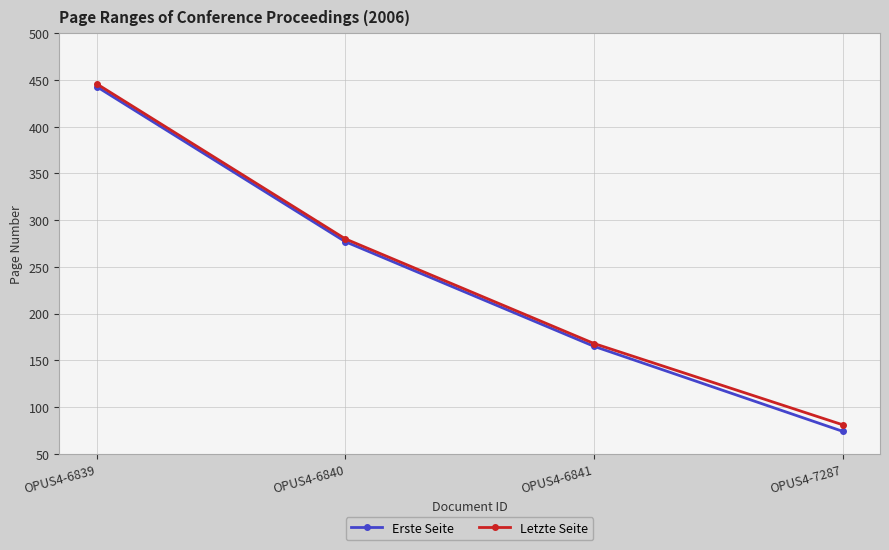

What is the approximate value of Erste Seite at OPUS4-6839, to the nearest 50?

450